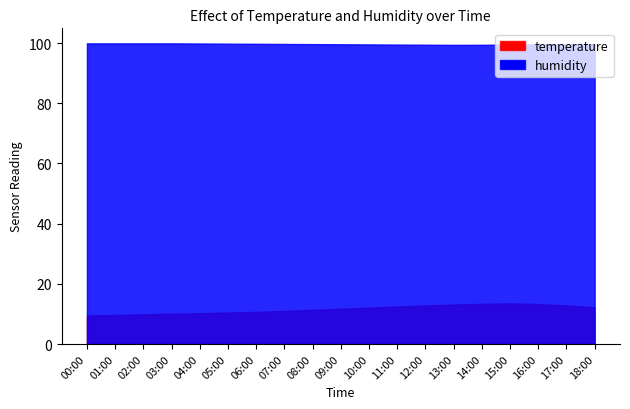

Is the value of temperature at 03:00 greater than the value of humidity at 11:00?

No